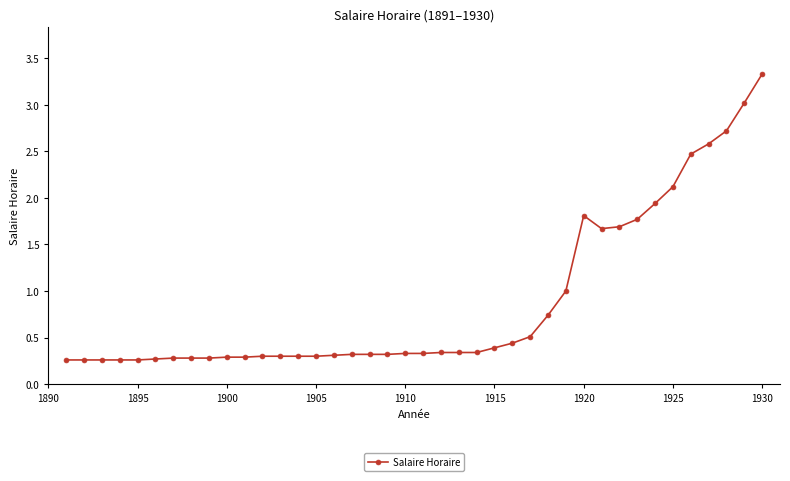

What is the greatest value displayed?

3.3